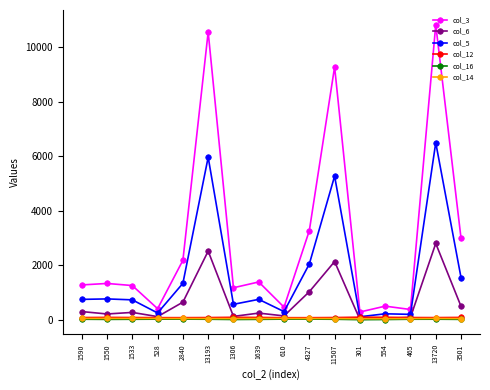

What value does the col_6 series have at 3501?

490.0